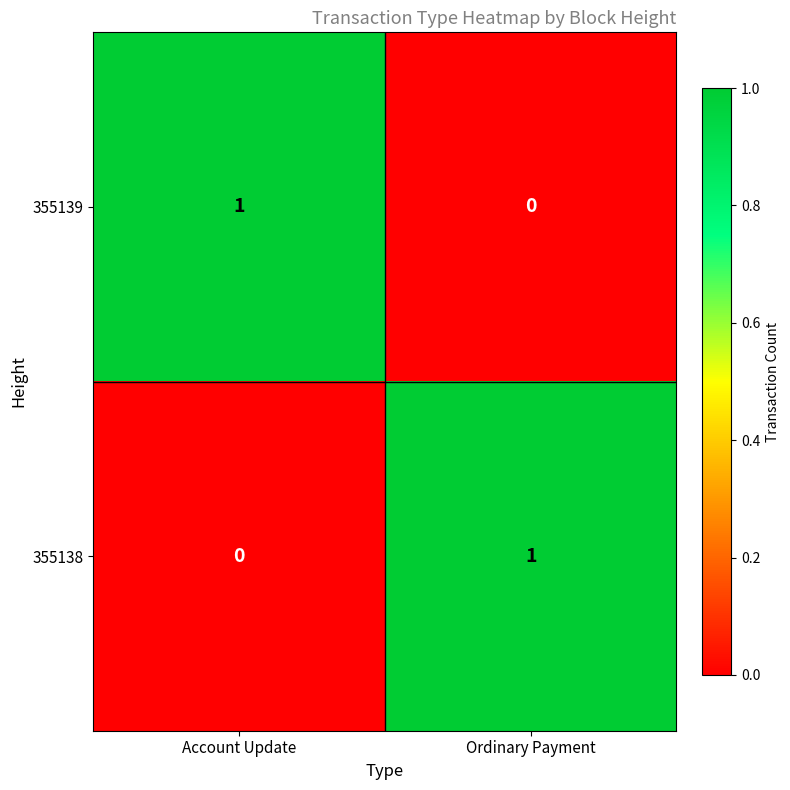

Where is 355138 nearest to the value 0?

Account Update